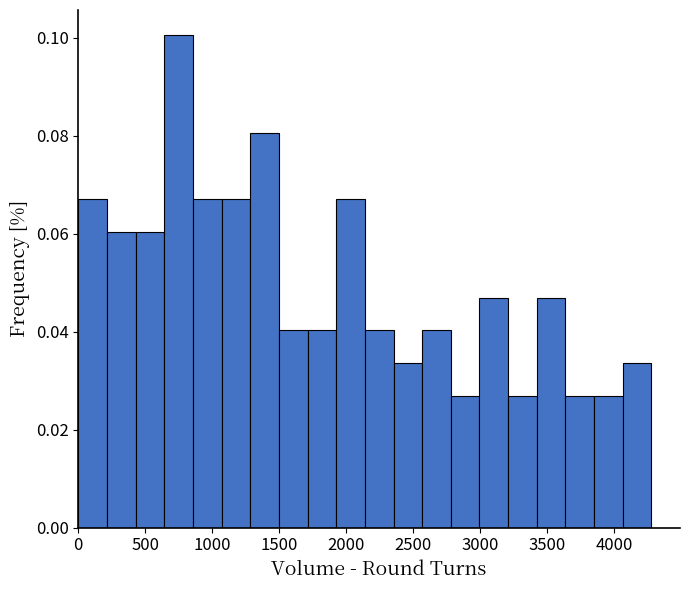

How tall is the bar that spans 650 to 850 on the x-axis? Neither the bar edges nor the heights are printed on the chart, so give them approximately, as read against the axes.

0.100